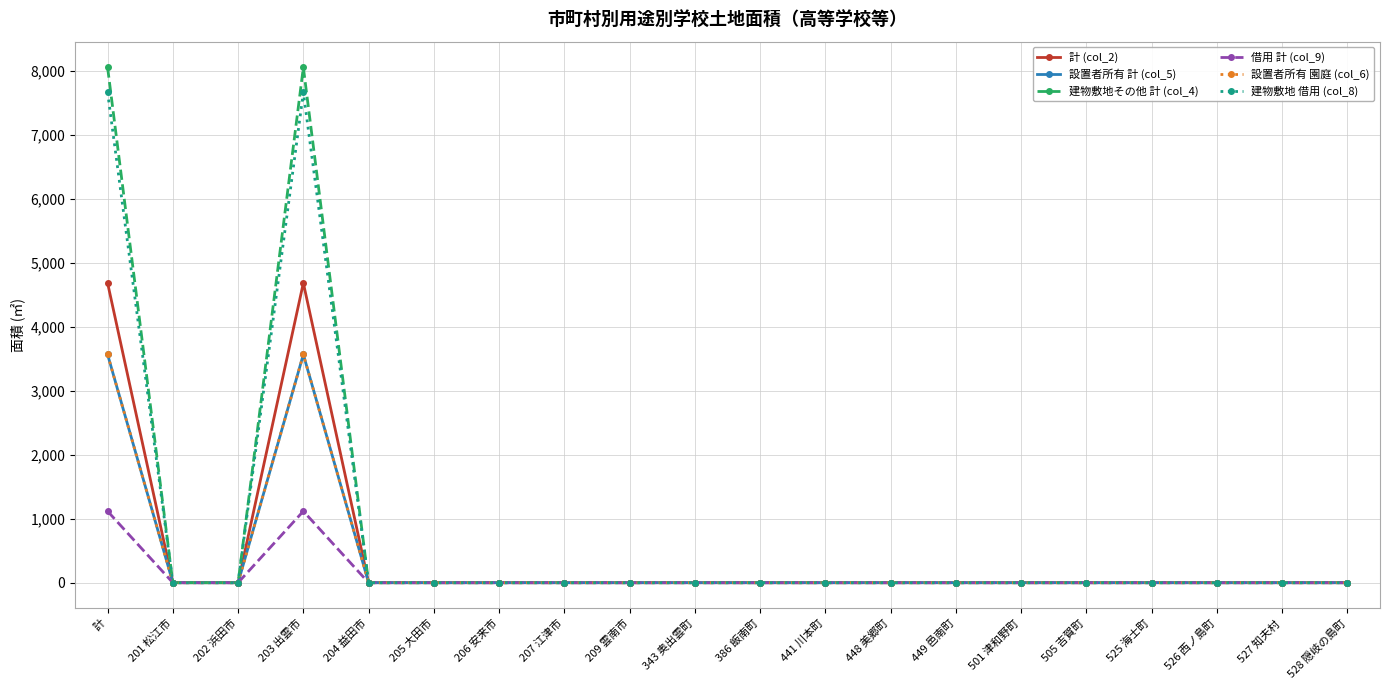

At which category does the chart reach its minimum across all series?

201 松江市